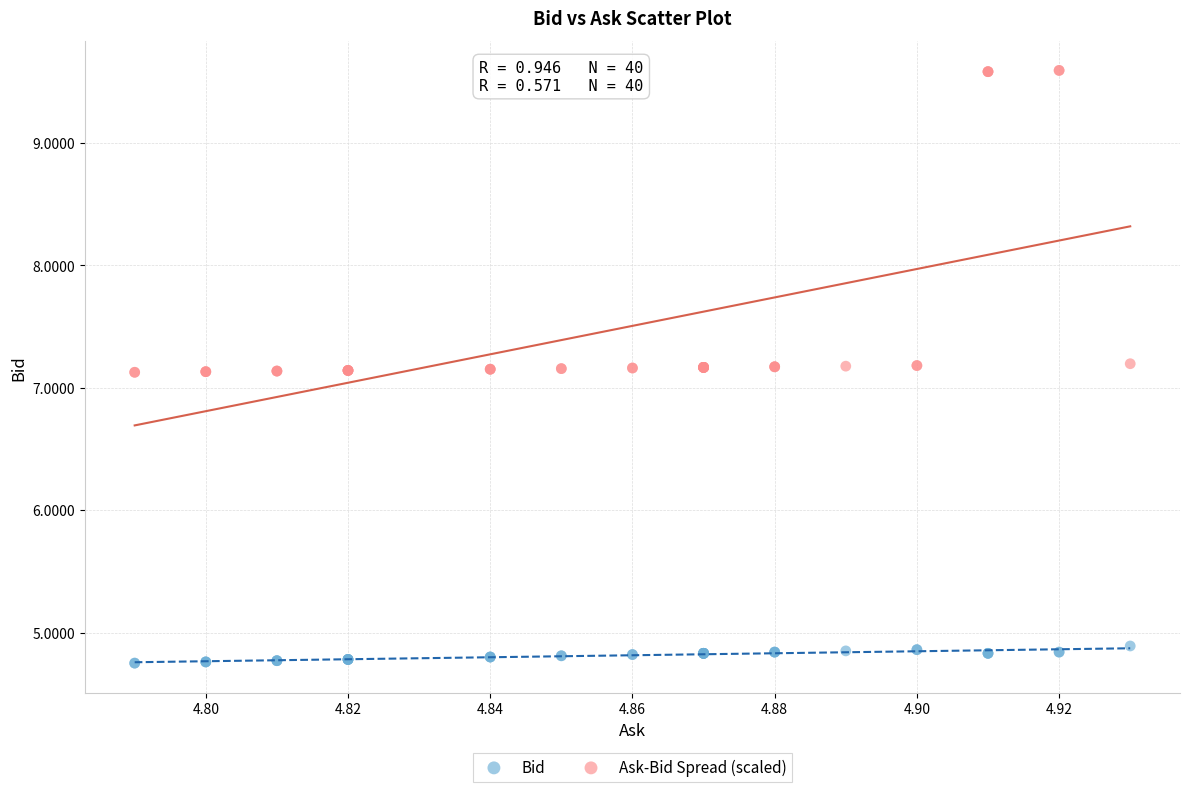

Which series contains the lowest Y value?

Bid